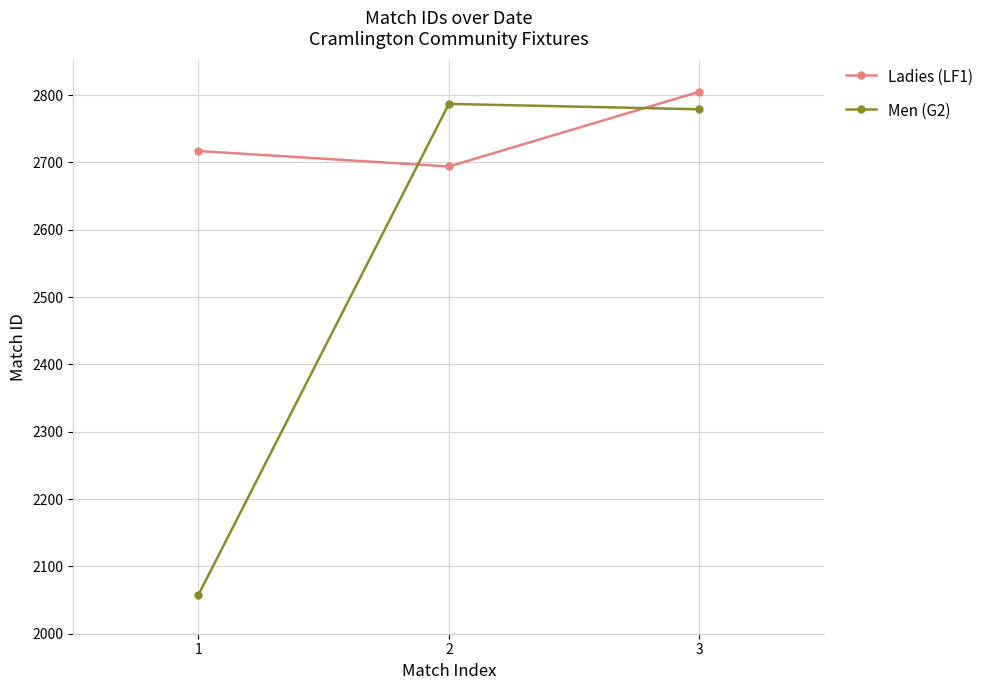

Rank the series by their maximum value, from highest to lowest.

Ladies (LF1), Men (G2)